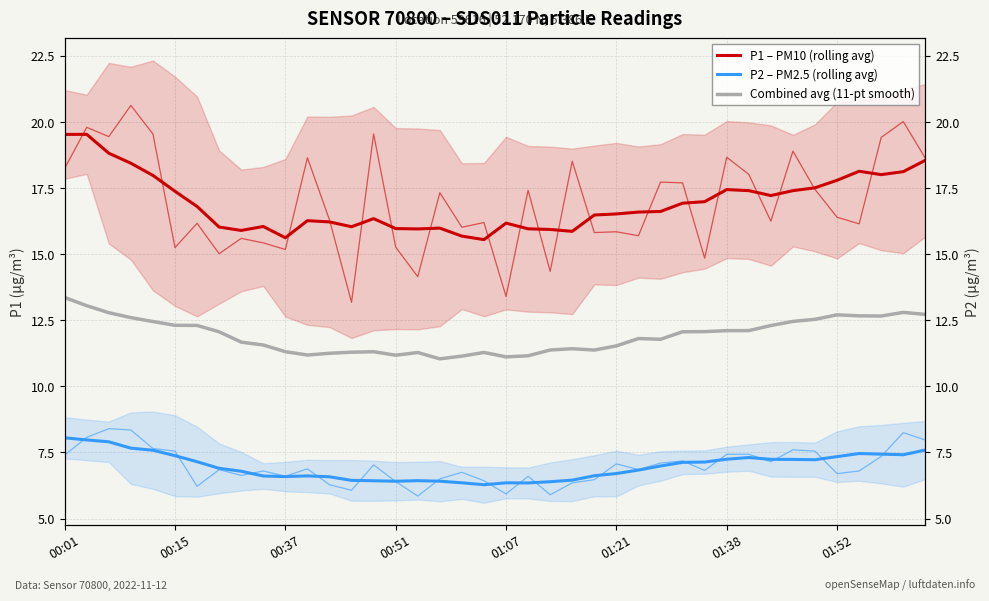

What is the difference between the highest and lowest values at 01:52?

10.5